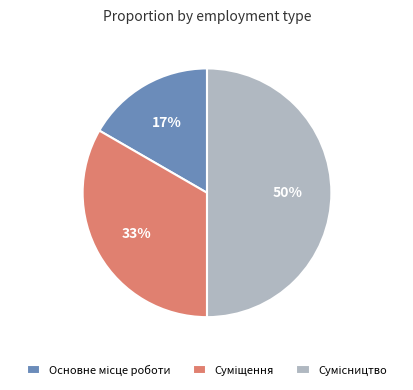

To the nearest percent, what is the average slice percentage?

33%